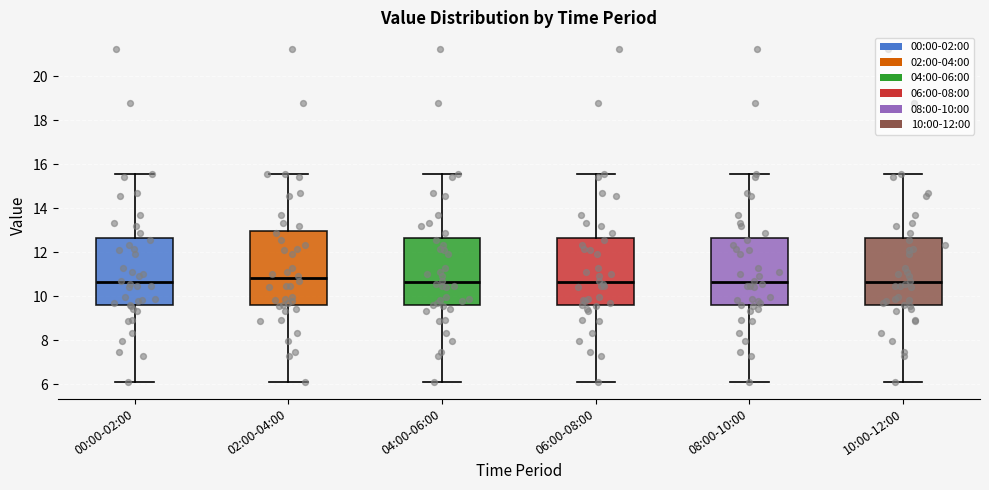

Where is the lower edge of the box for 08:00-10:00 on the y-axis? The values are not printed on the chart, so give them approximately, as read against the axis.

9.6